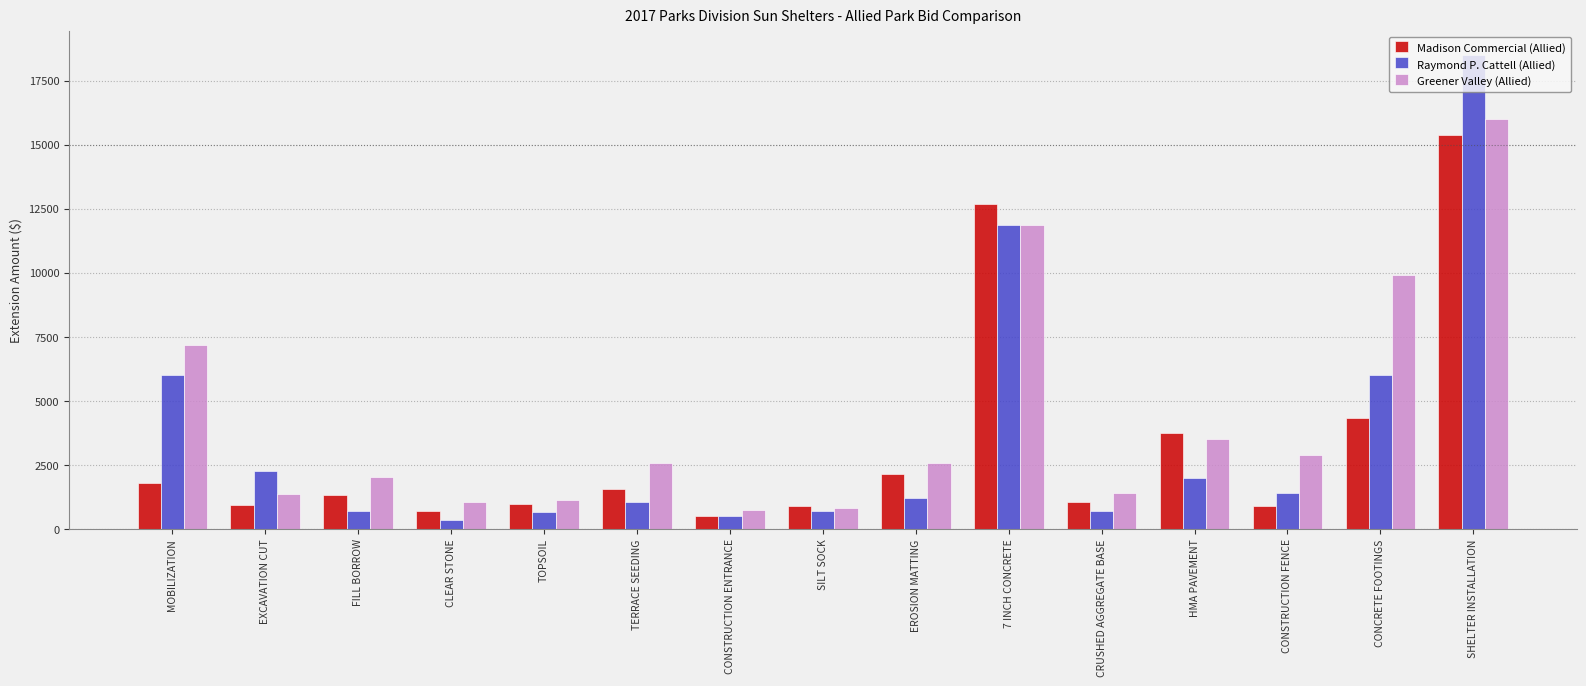

What is the greatest value displayed?

18500.0